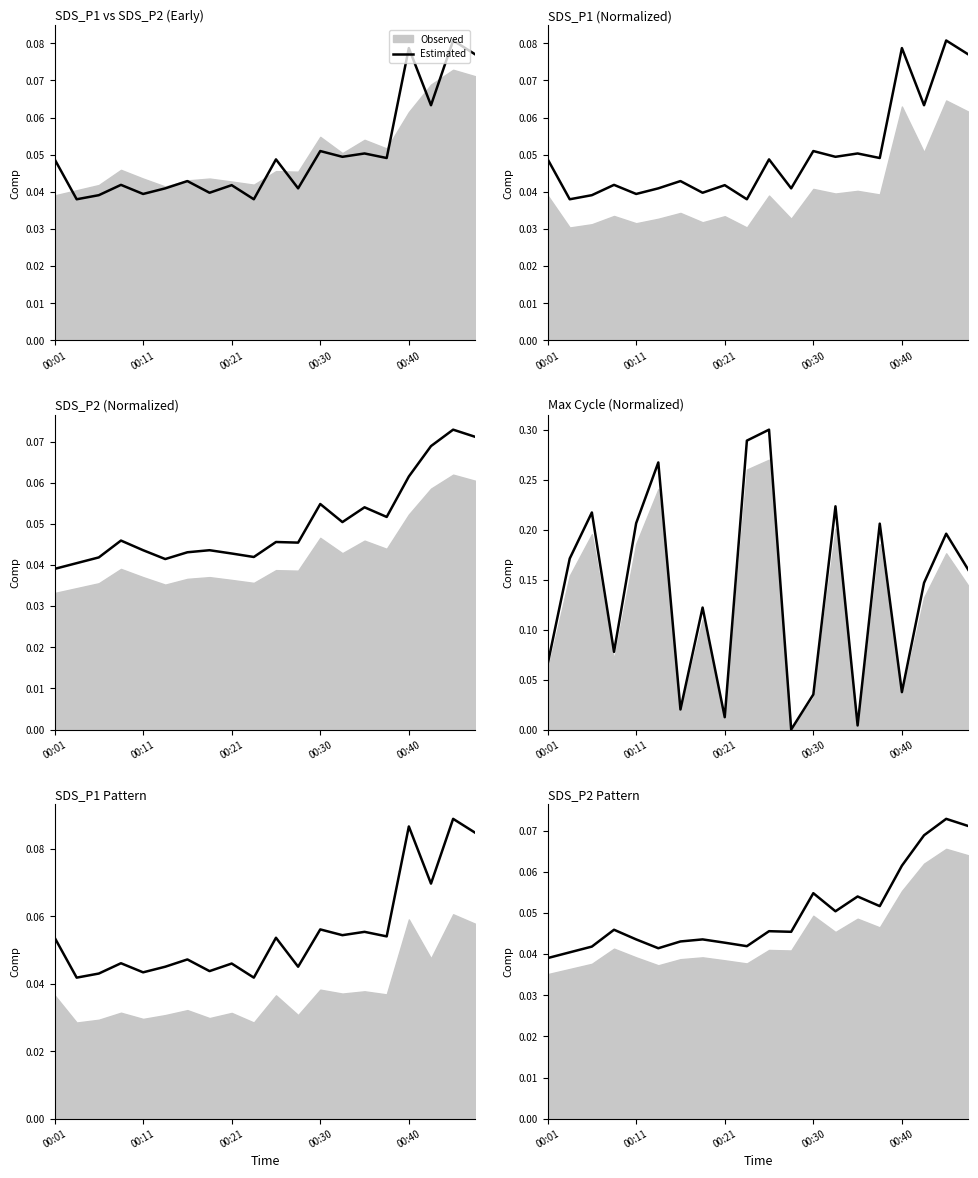

True or false: the data shows 0.0 at 6.

True